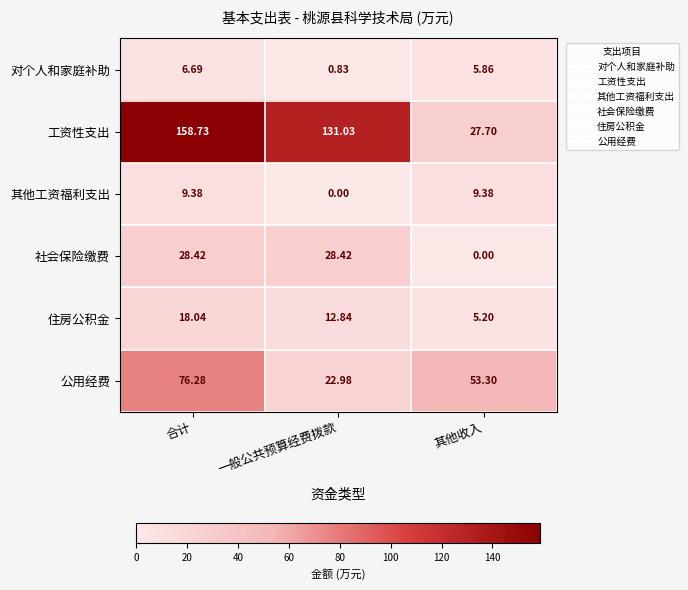

At which label does 工资性支出 reach its minimum?

其他收入